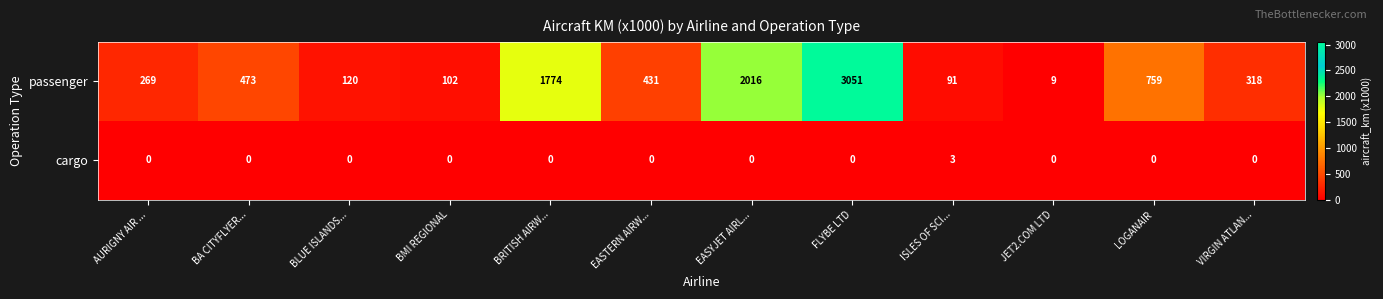

How many series are shown in this chart?

2